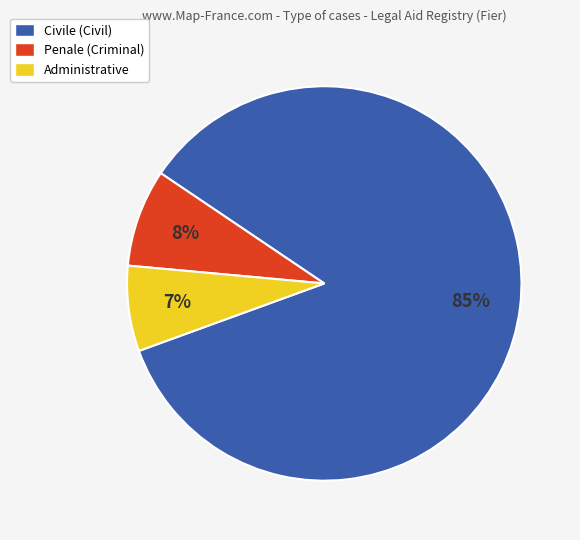

Which has a higher value, Penale or Administrative?

Penale